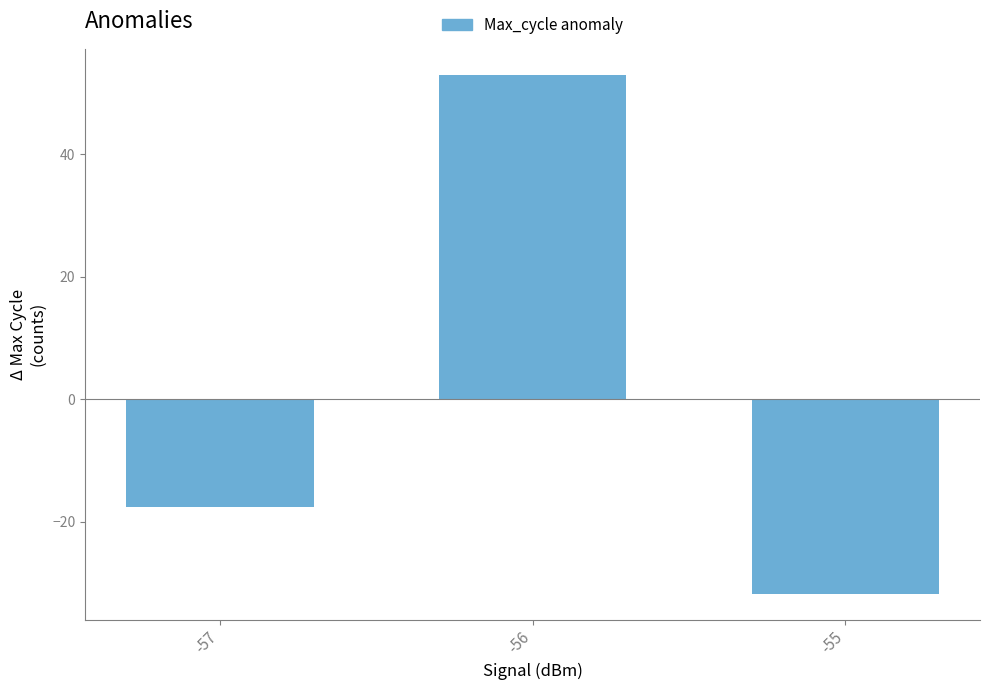

At which category does the chart reach its peak across all series?

-56